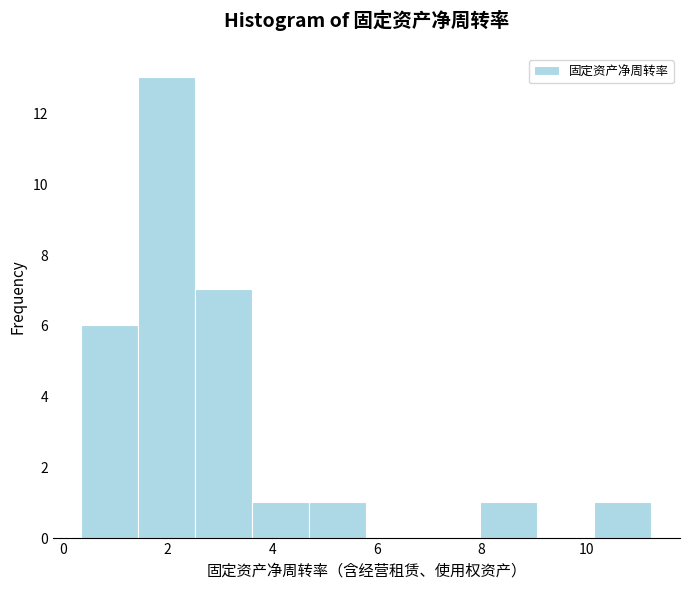

Reading left to right, list every bar in this chart as the range it spans on the x-axis followed by its height. Neither the bar edges nor the heights are printed on the chart, so give them approximately, as read against the axes.

0.4 to 1.4: 6
1.4 to 2.6: 13
2.6 to 3.6: 7
3.6 to 4.8: 1
4.8 to 5.8: 1
5.8 to 6.8: 0
6.8 to 8.0: 0
8.0 to 9.0: 1
9.0 to 10.2: 0
10.2 to 11.2: 1